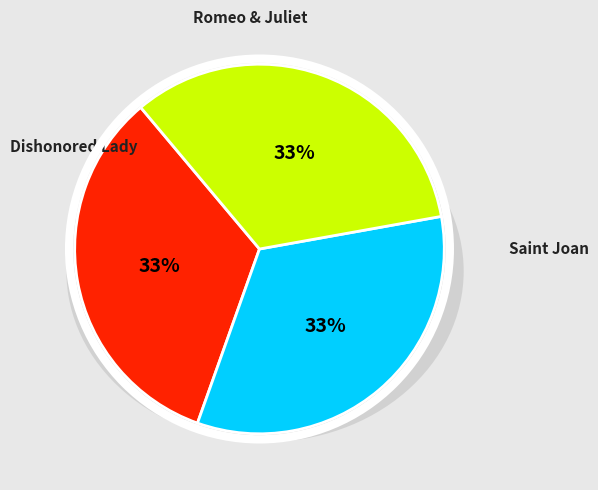

Does any single category account for the majority?

No